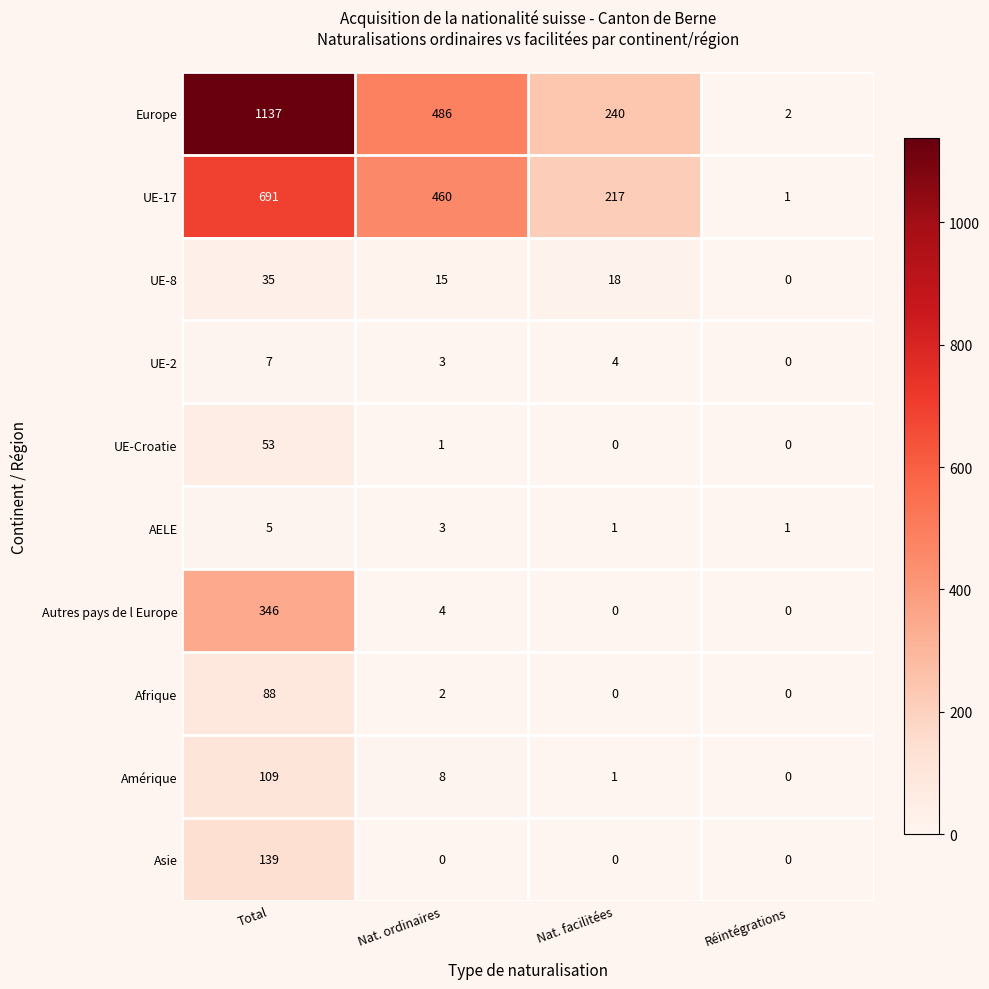

At which category is the sum across all series the highest?

Total